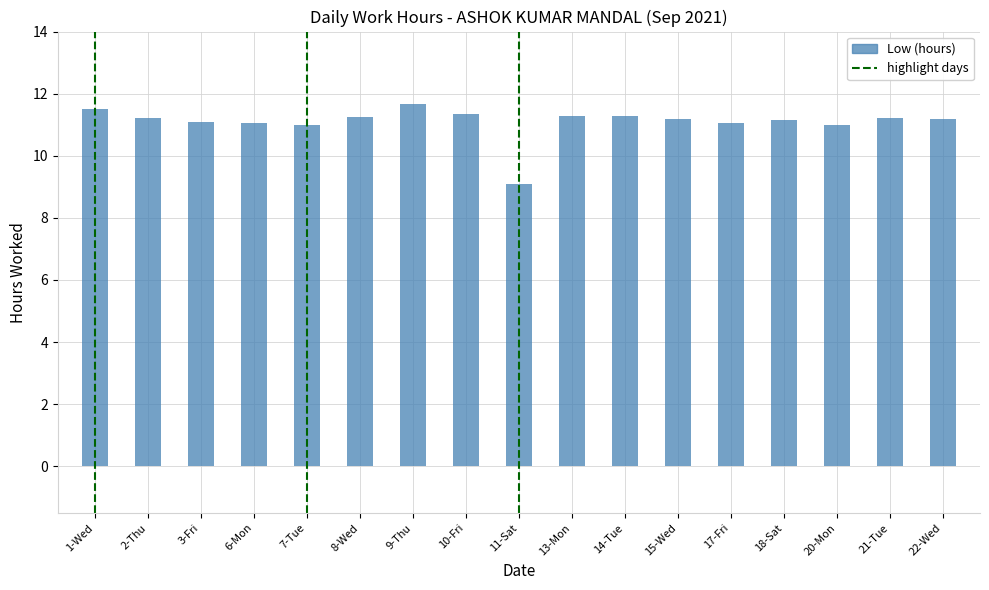

What is the minimum value shown in the chart?

9.1